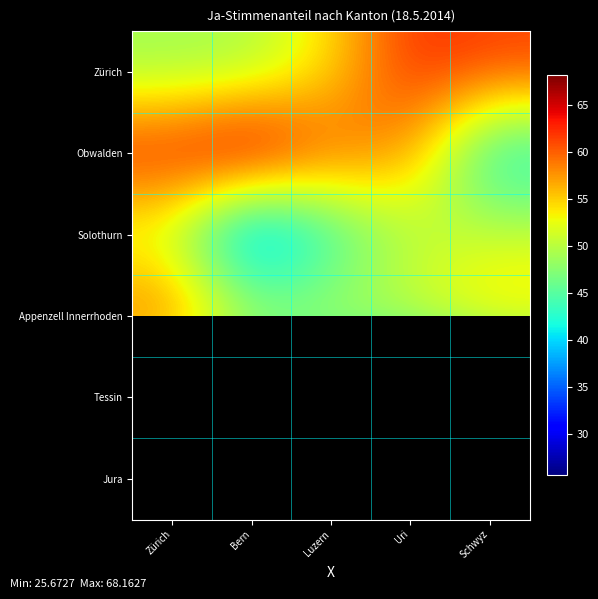

Which series changed the most between Zürich and Schwyz?

Obwalden